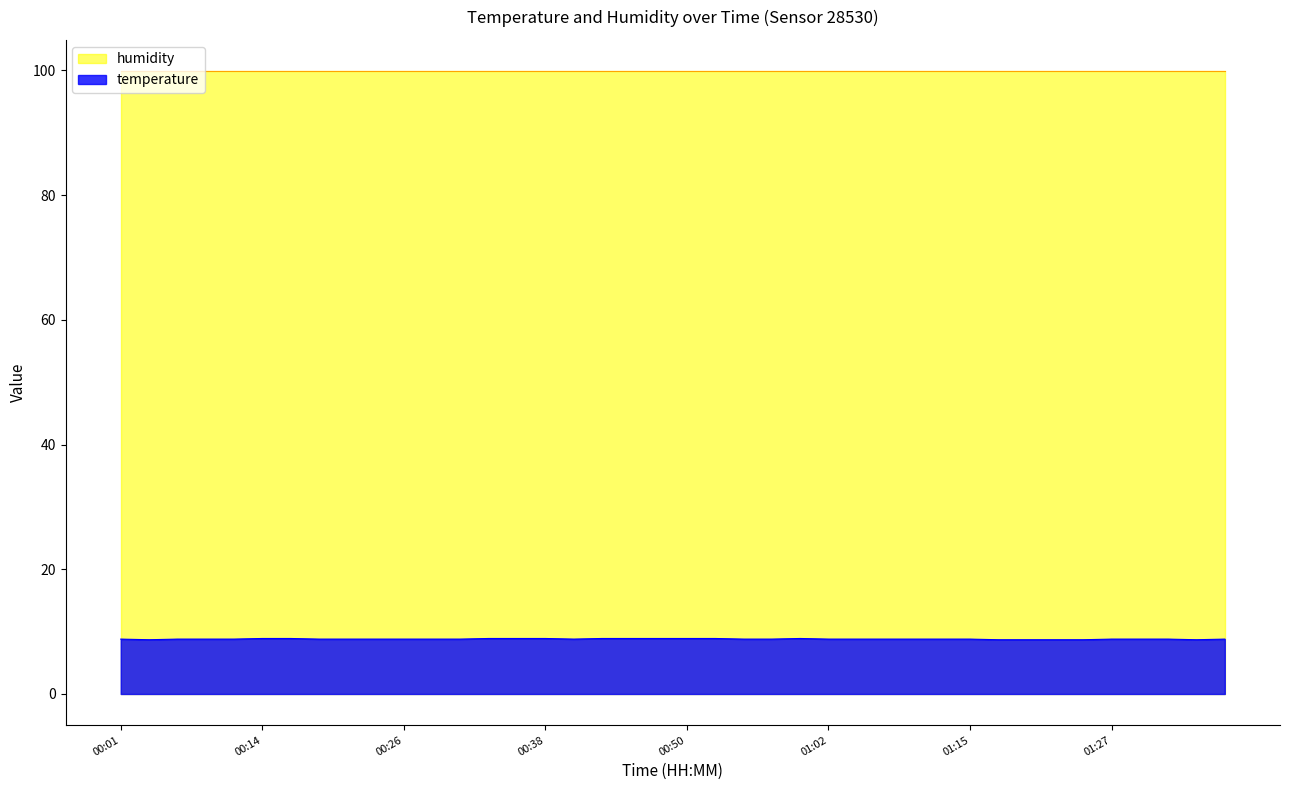

The value at 01:00 is 8.9. True or false?

True